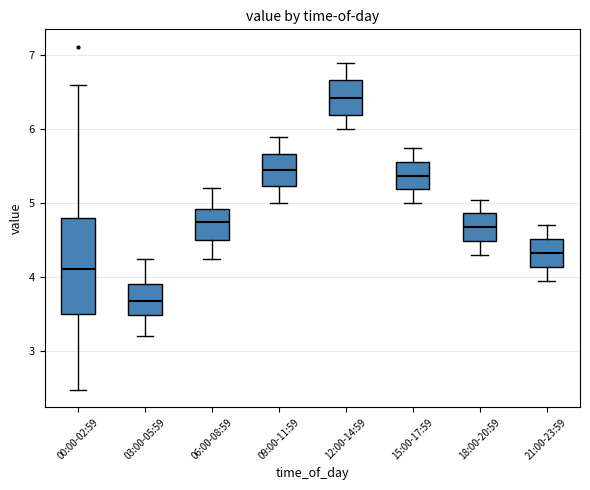

Which box has the highest median line?

12:00-14:59